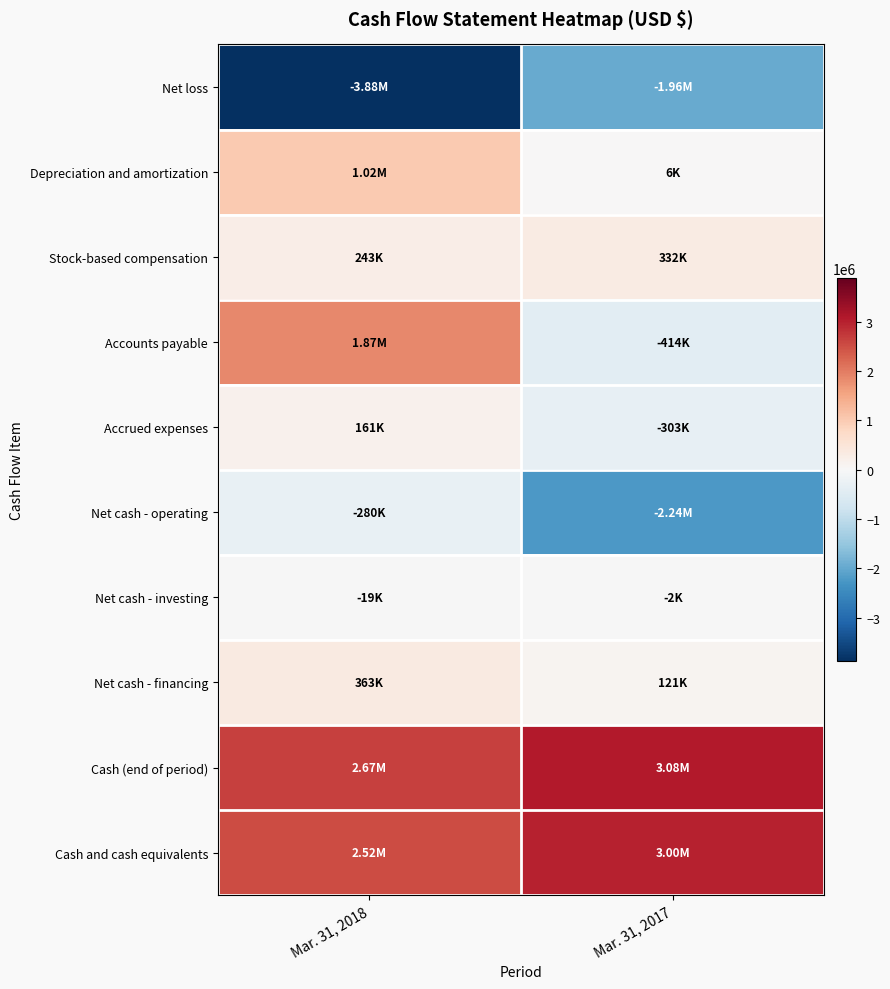

Which category has the lowest value across all series?

Mar. 31, 2018